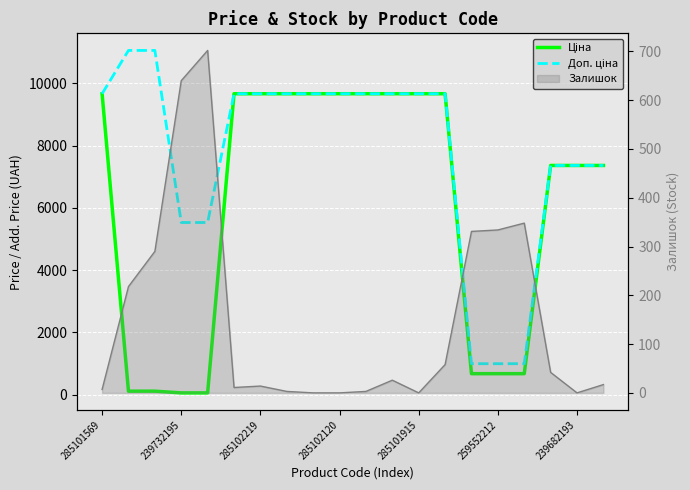

True or false: Ціна has more than 2 points higher than both neighbors.

False